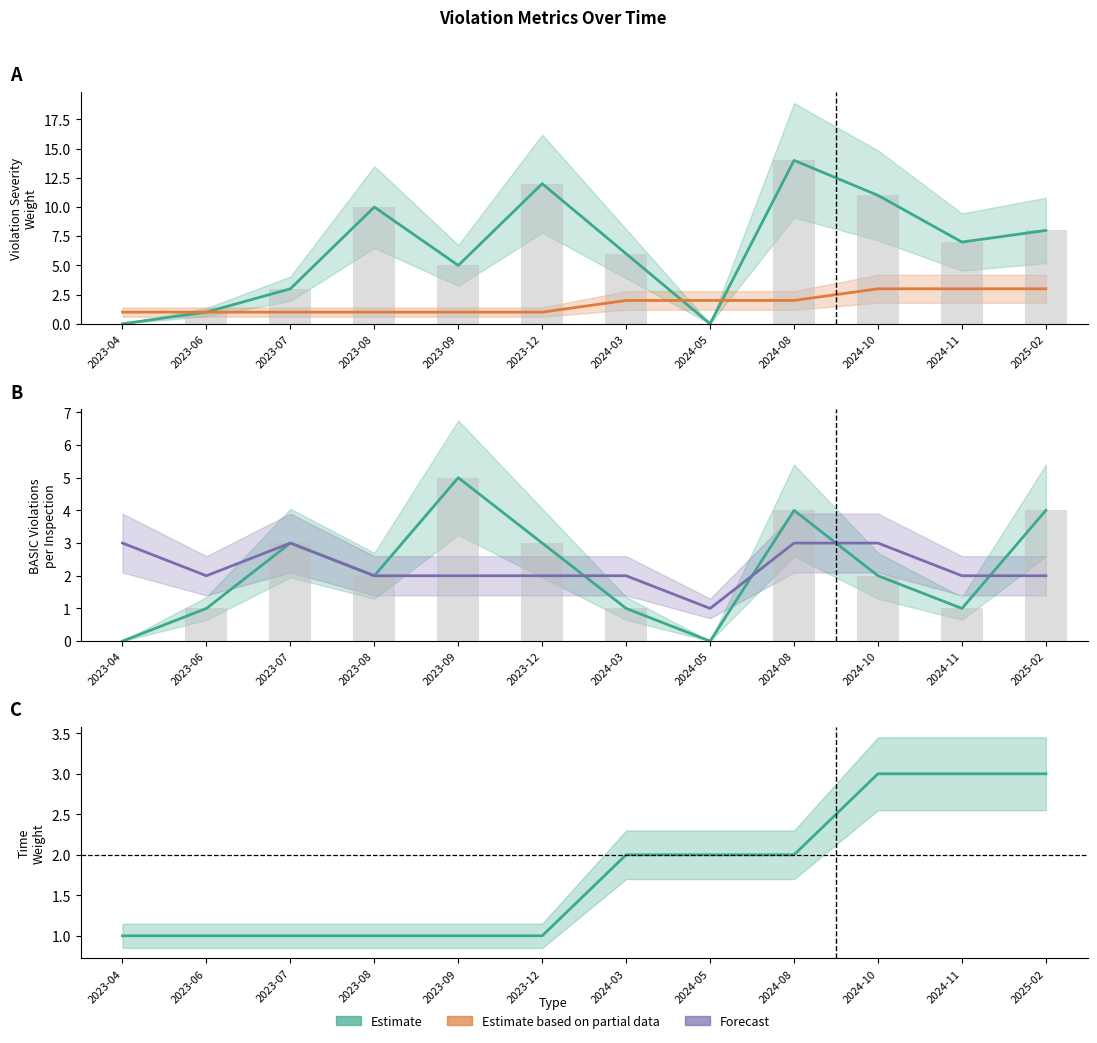

How many distinct data groups are displayed?

4